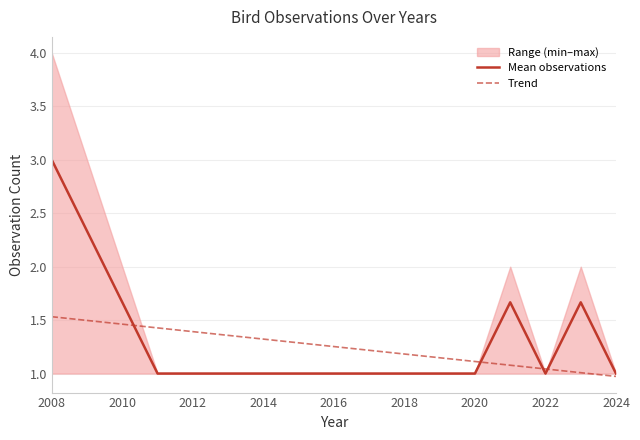

The value of Mean observations at 2022 is 1.0. True or false?

True